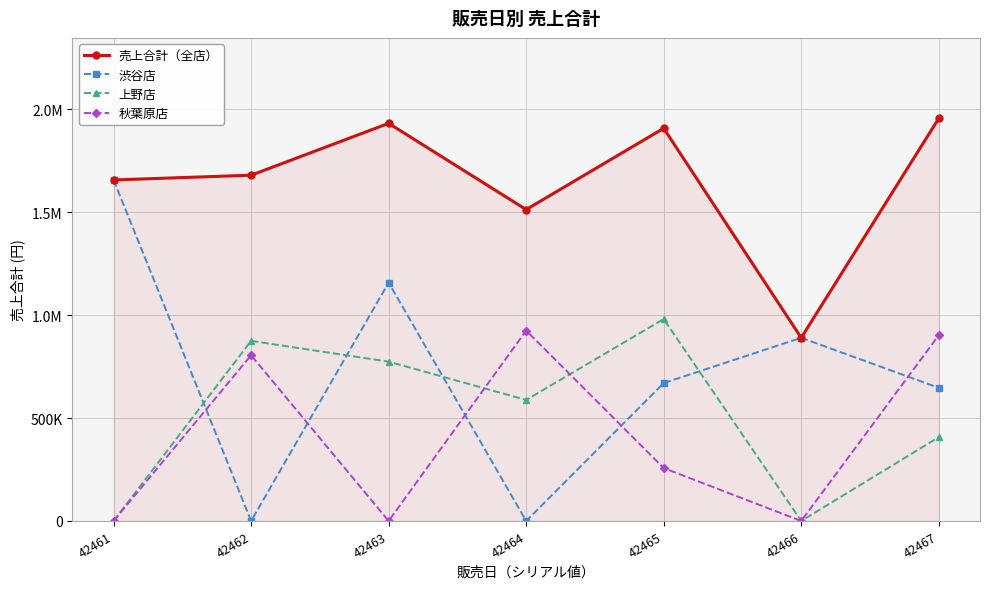

What are all the series names shown in the legend?

売上合計（全店）, 渋谷店, 上野店, 秋葉原店